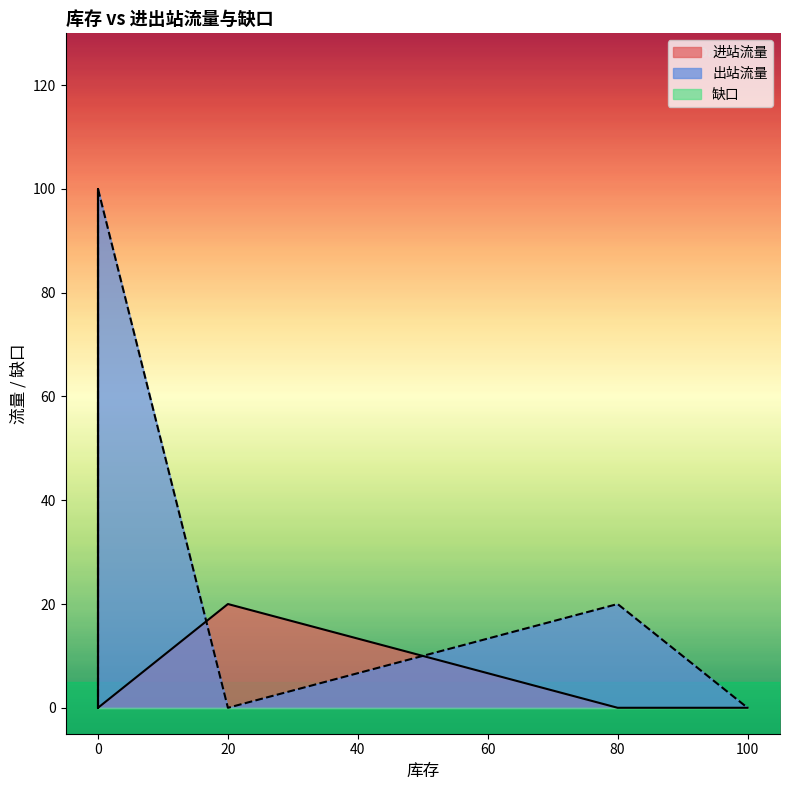

What is the difference between the highest and lowest values at 20?

20